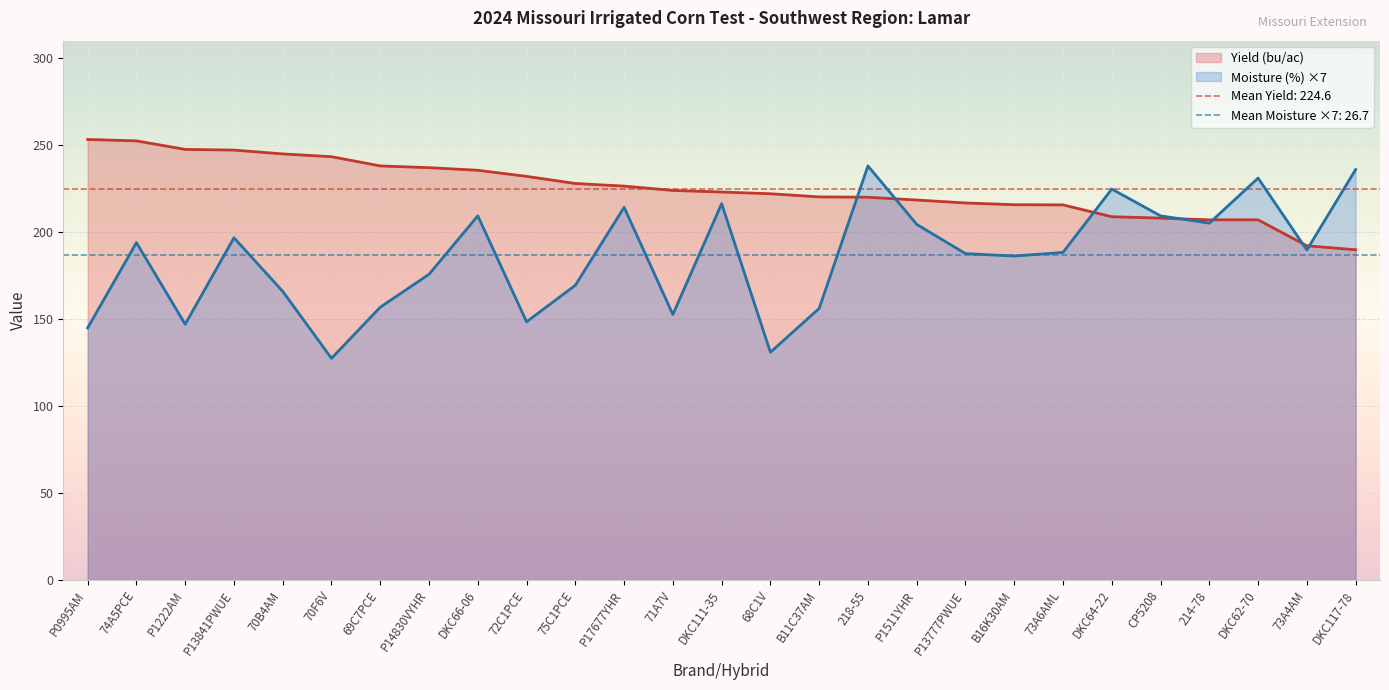

At how many categories does at least one series exceed 244?

5